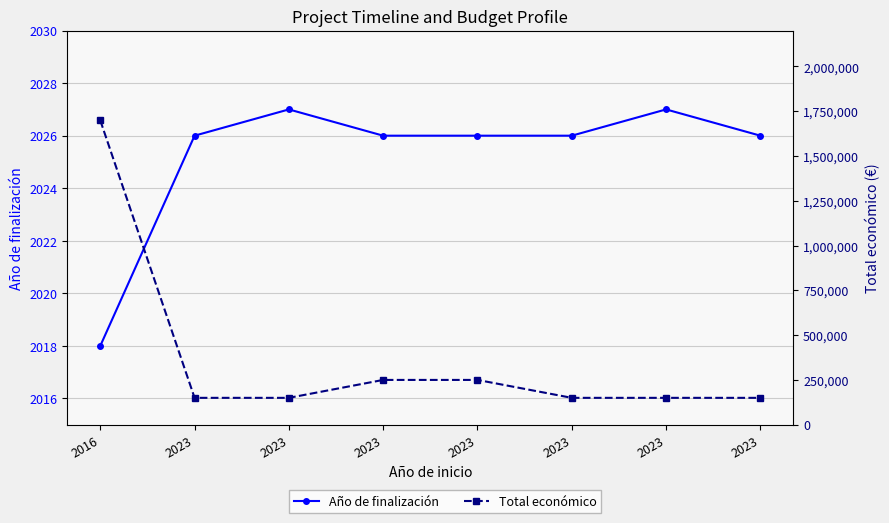

Which series has the largest total across all categories?

Total económico